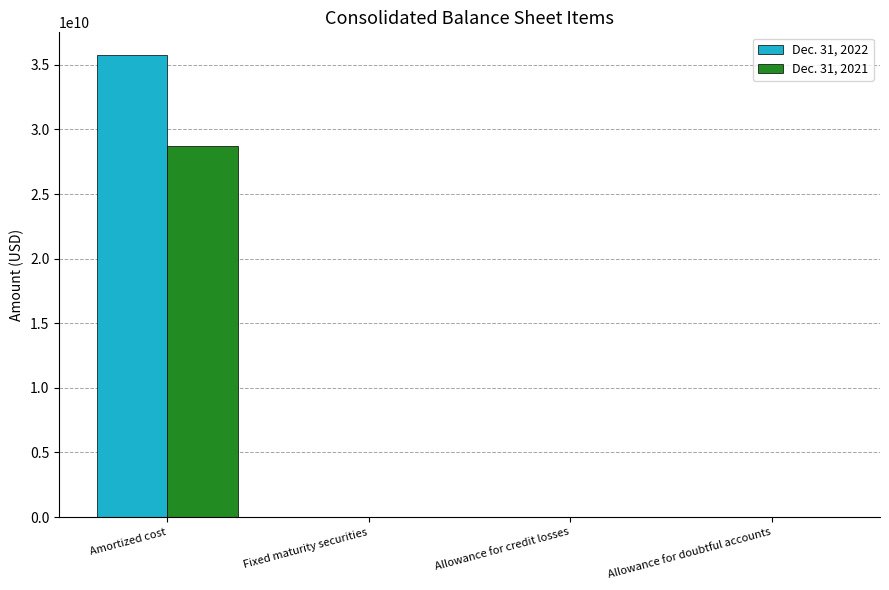

The Dec. 31, 2022 series shows 17249156208 at Amortized cost. True or false?

False